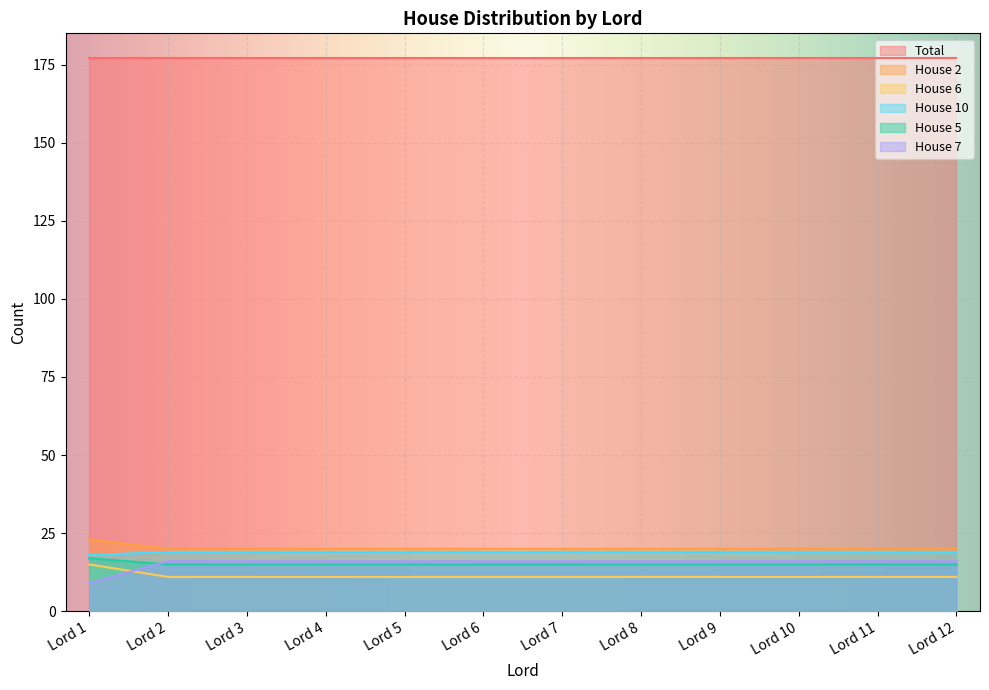

At which label is House 6 closest to 12?

Lord 1